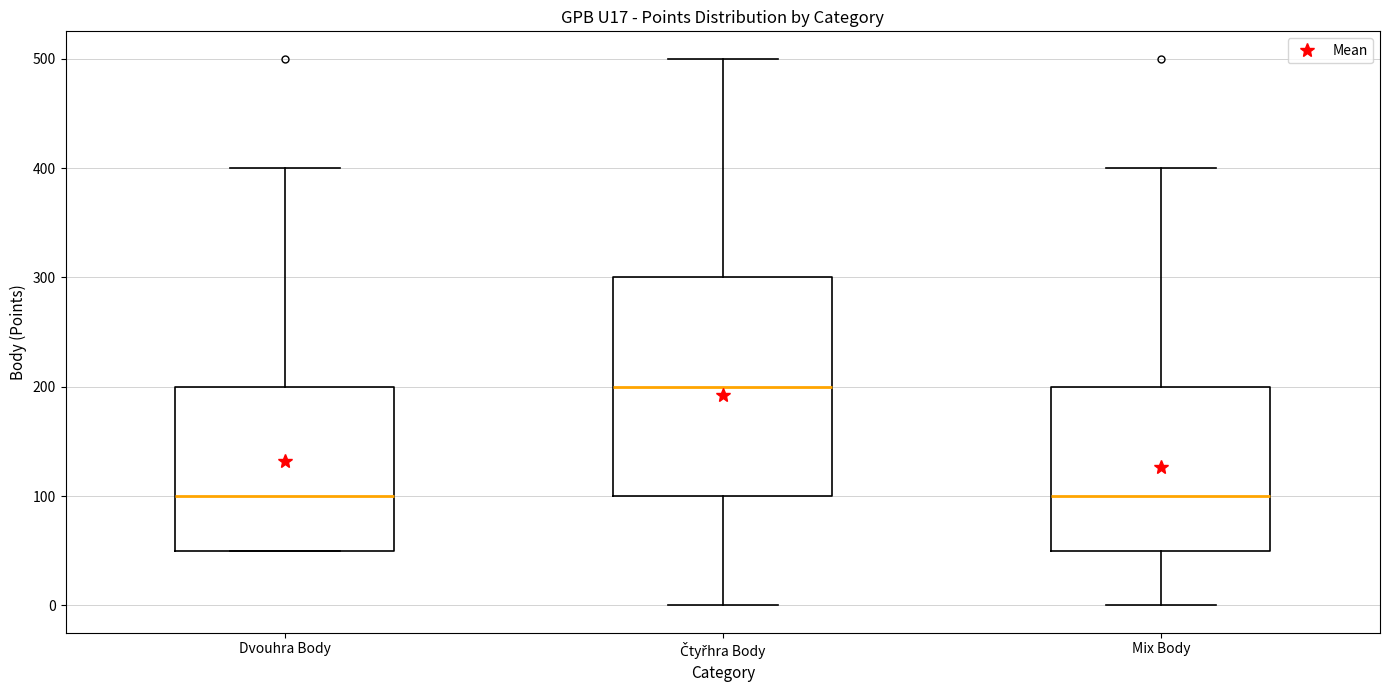

Comparing the boxes themselves (not the whiskers), which one is the tallest?

Čtyřhra Body